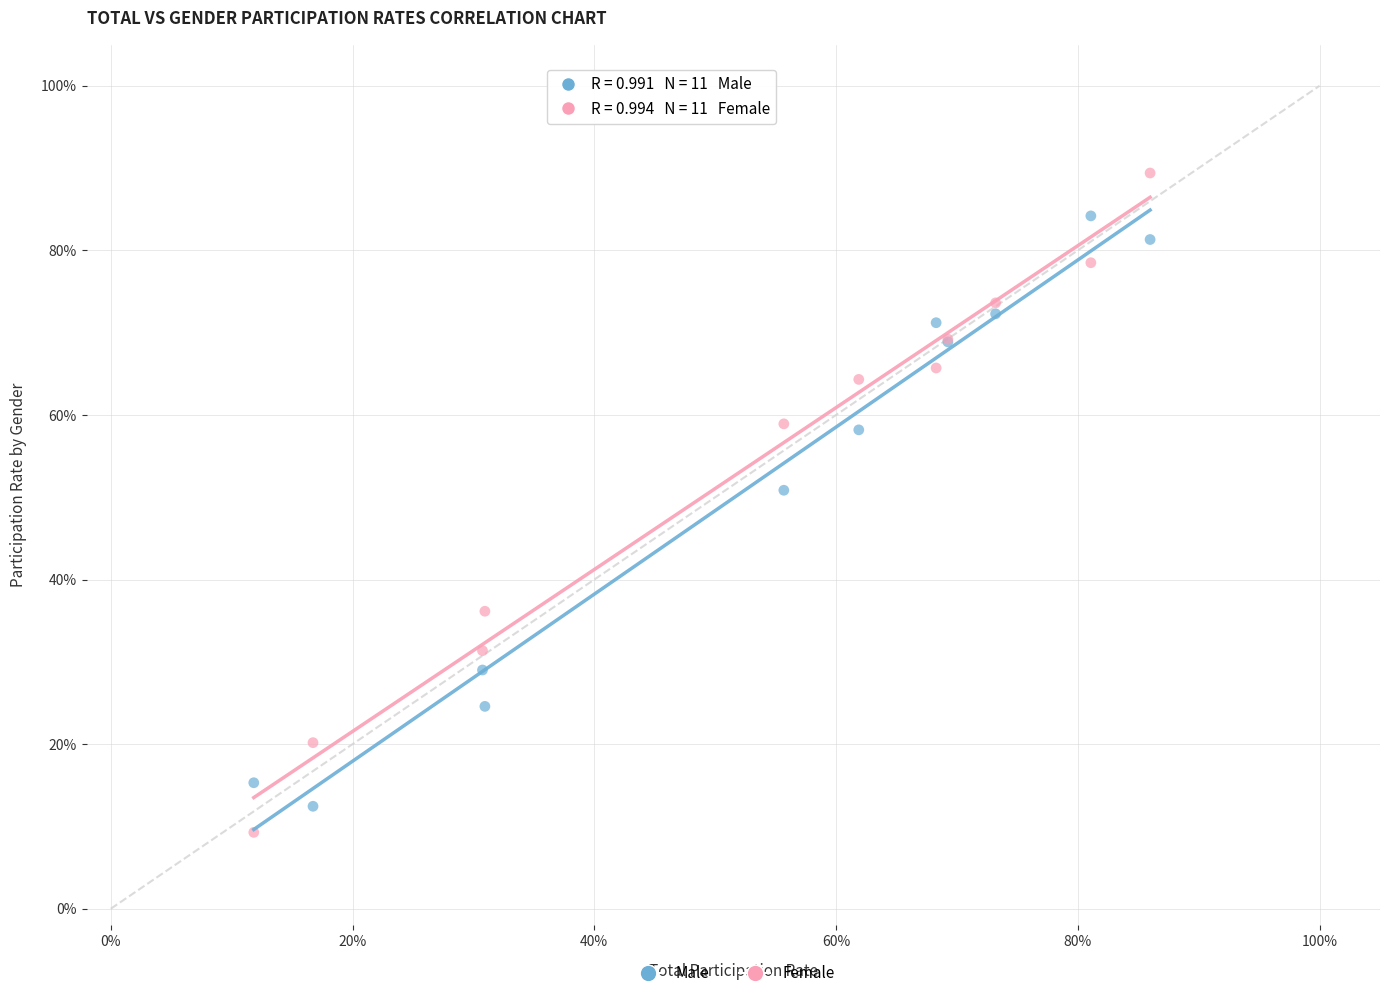

Which series reaches the minimum Y coordinate?

Female